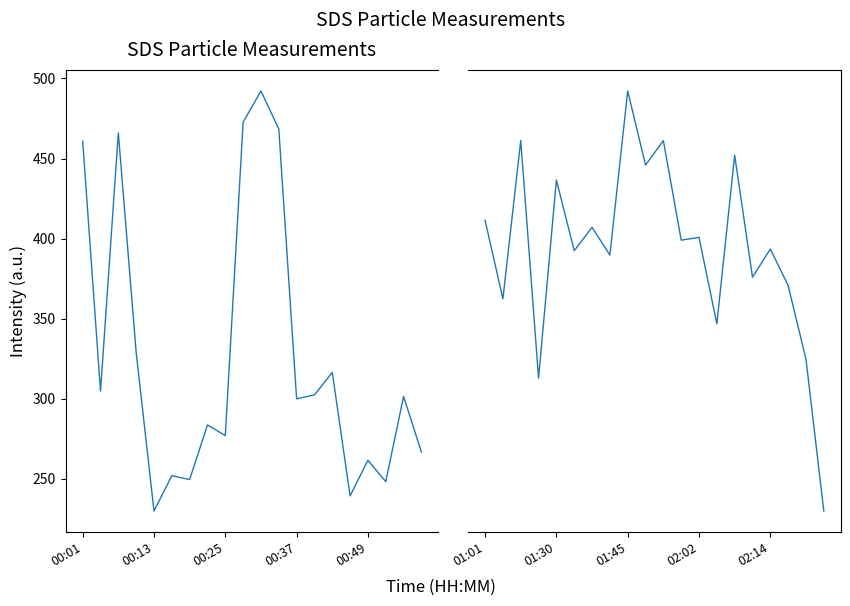

How many lines are shown in the chart?

1